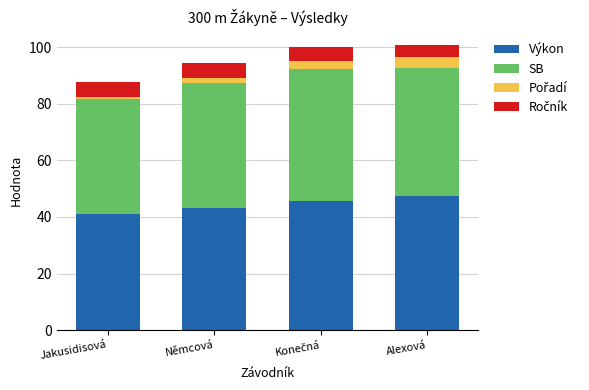

True or false: Výkon has a value of 47.3 at Alexová.

True